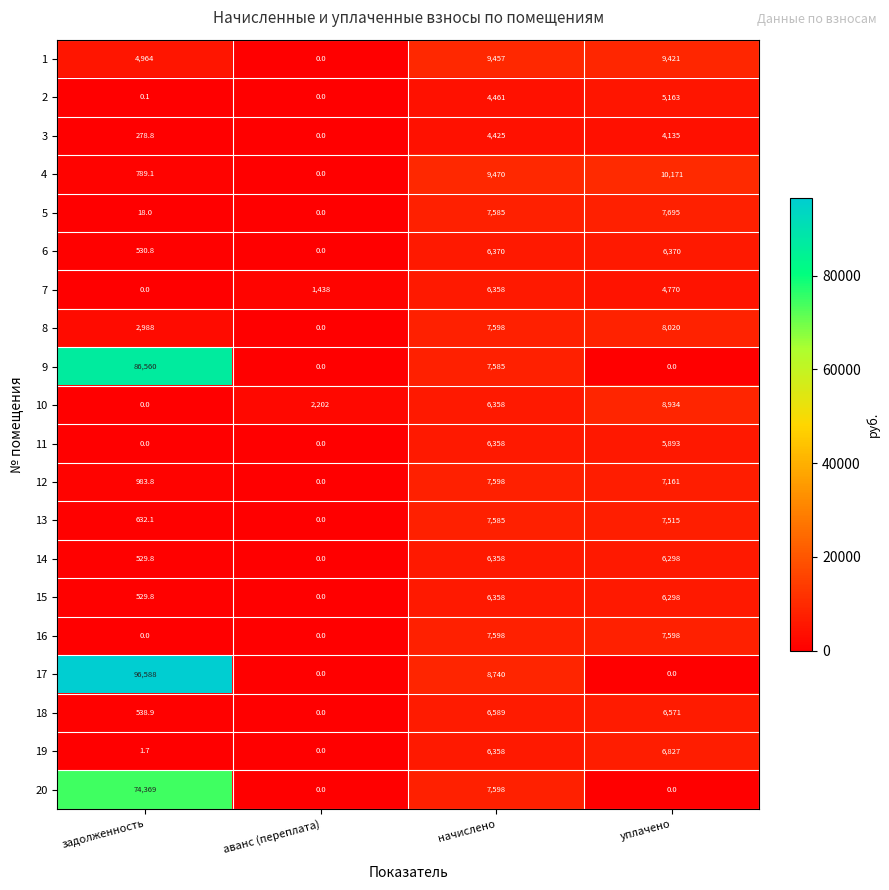

Rank the categories by 8 value from lowest to highest.

аванс (переплата), задолженность, начислено, уплачено